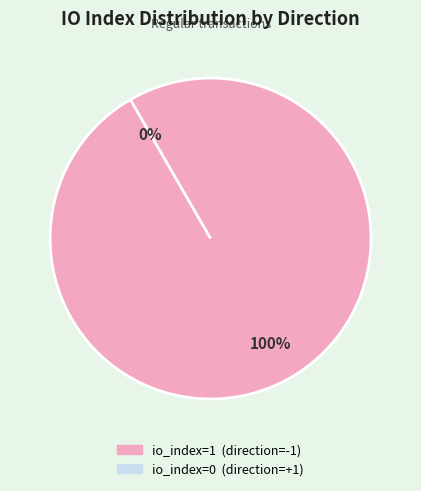

To the nearest percent, what percentage of the pie is tx_type: Regular (direction=-1)?

100%